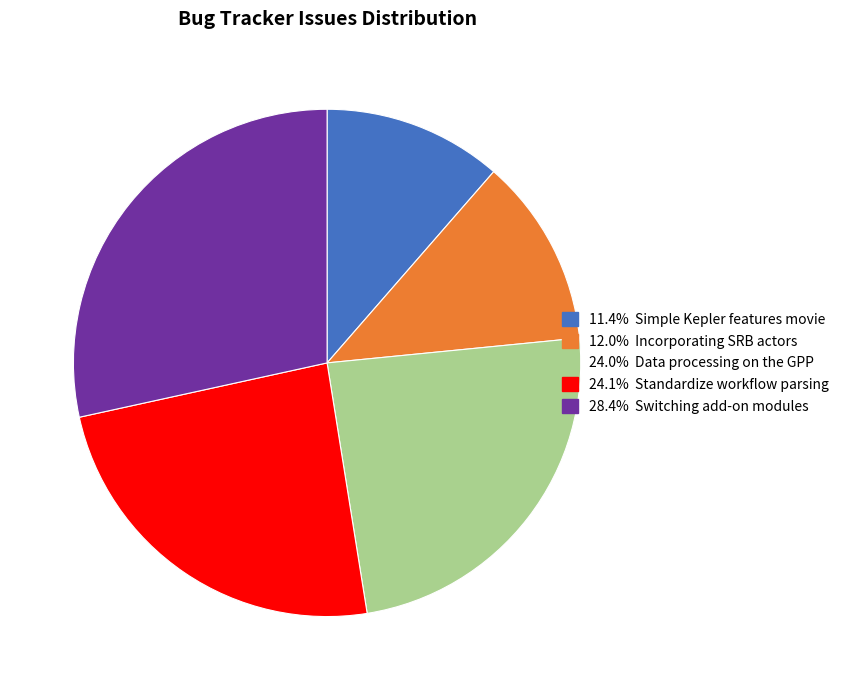

Does any single category account for the majority?

No